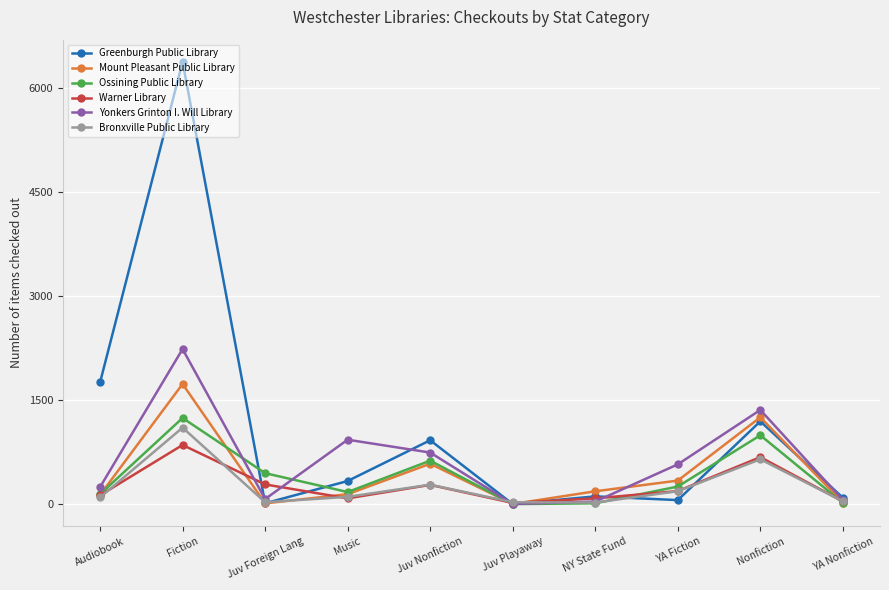

What is the spread (max minus min) of values at NY State Fund?

173